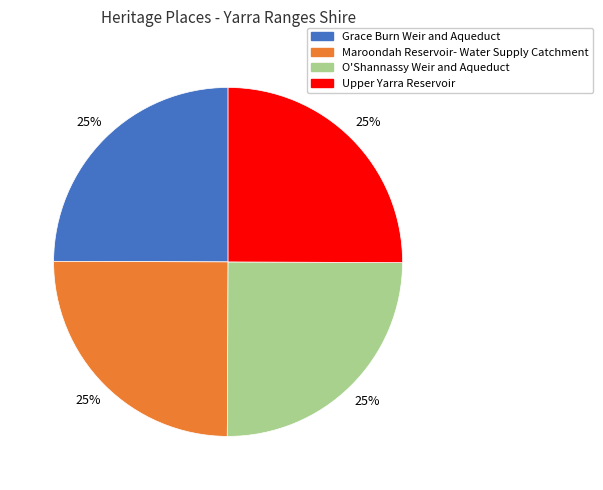

Approximately how many times larger is the value at Maroondah Reservoir- Water Supply Catchment compared to Upper Yarra Reservoir?

1.0